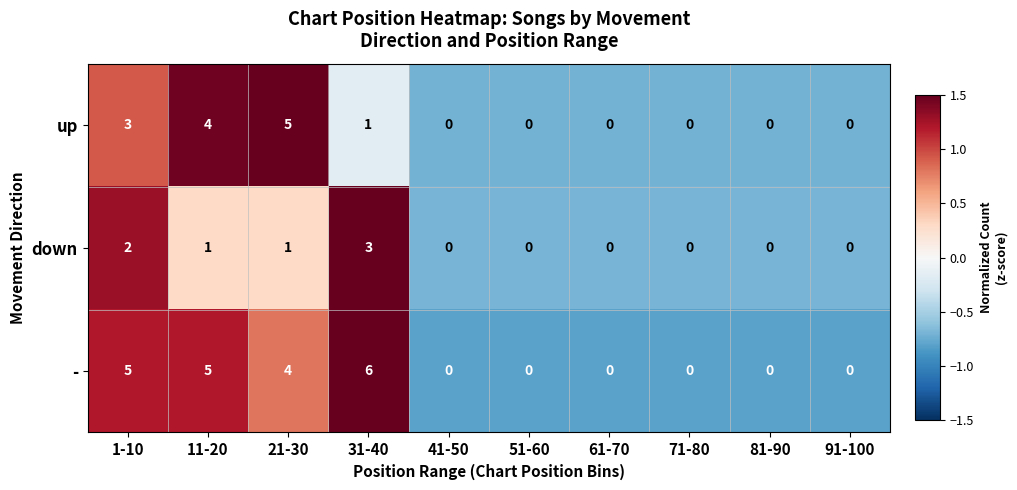

Which series has the largest total across all categories?

-